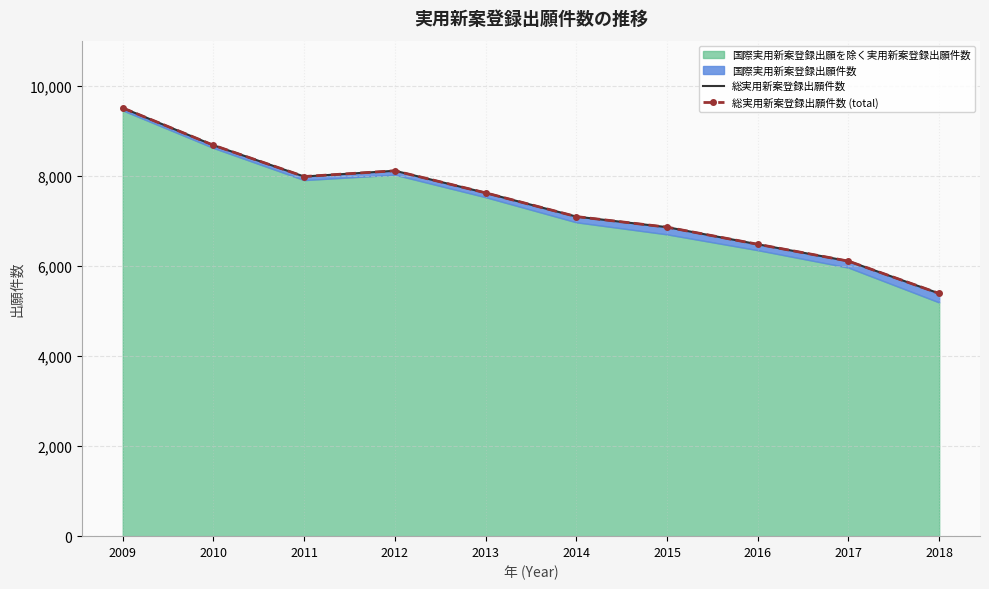

Rank the categories by 総実用新案登録出願件数 value from lowest to highest.

2018, 2017, 2016, 2015, 2014, 2013, 2011, 2012, 2010, 2009